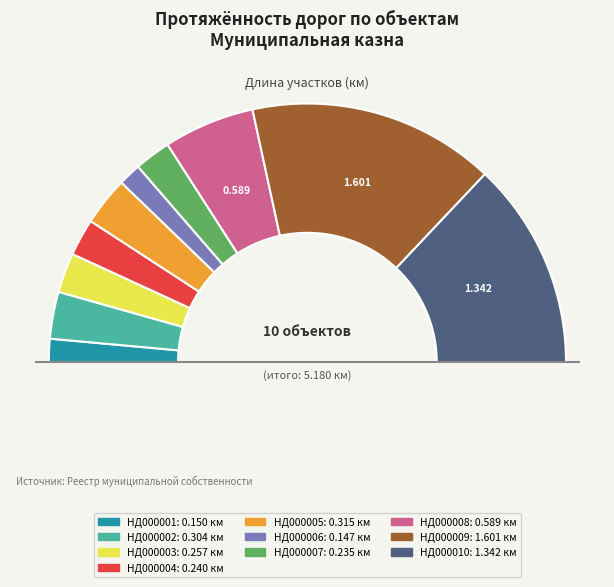

How many slices are in this pie chart?

10